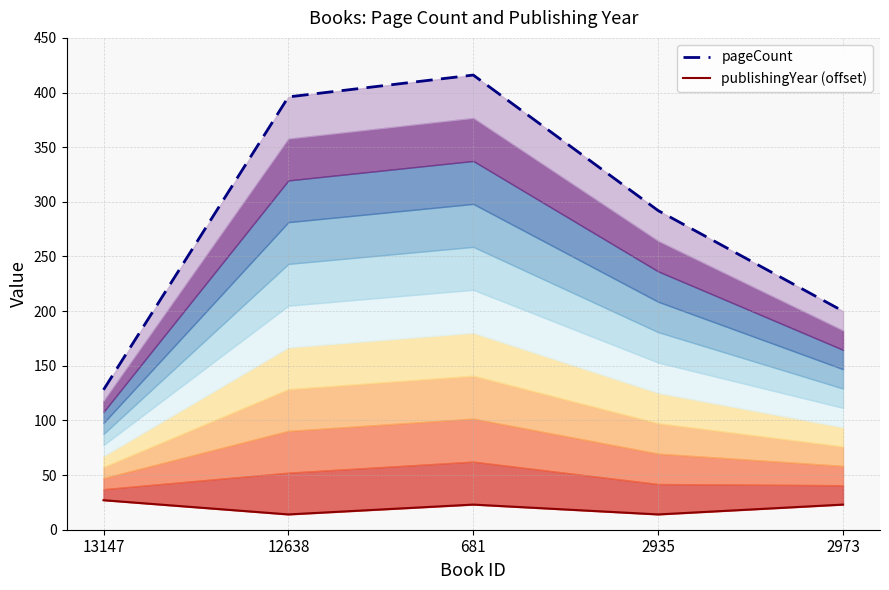

How many lines are shown in the chart?

2